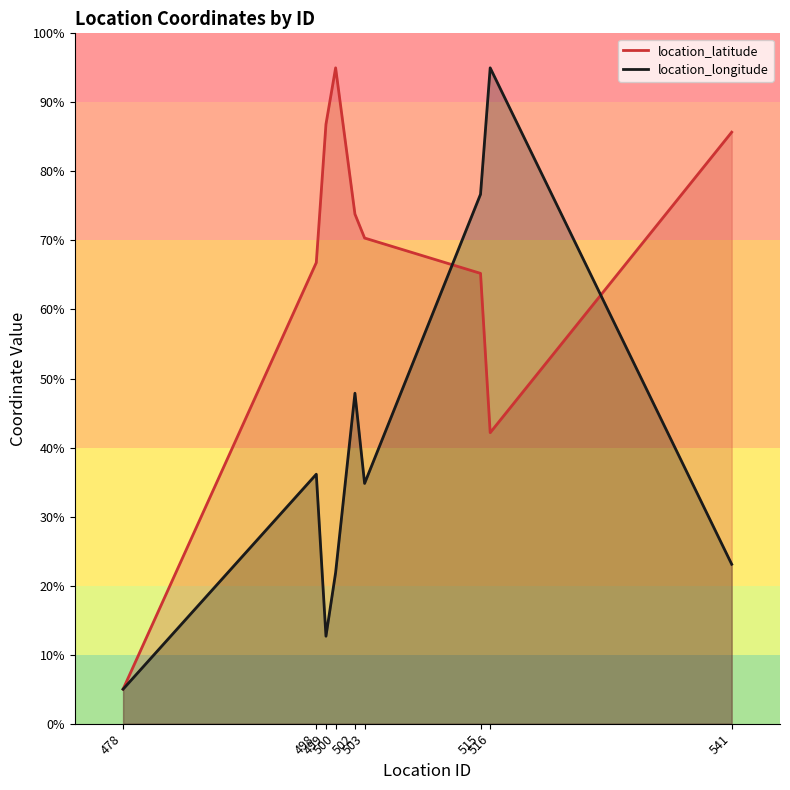

What are all the series names shown in the legend?

location_latitude, location_longitude